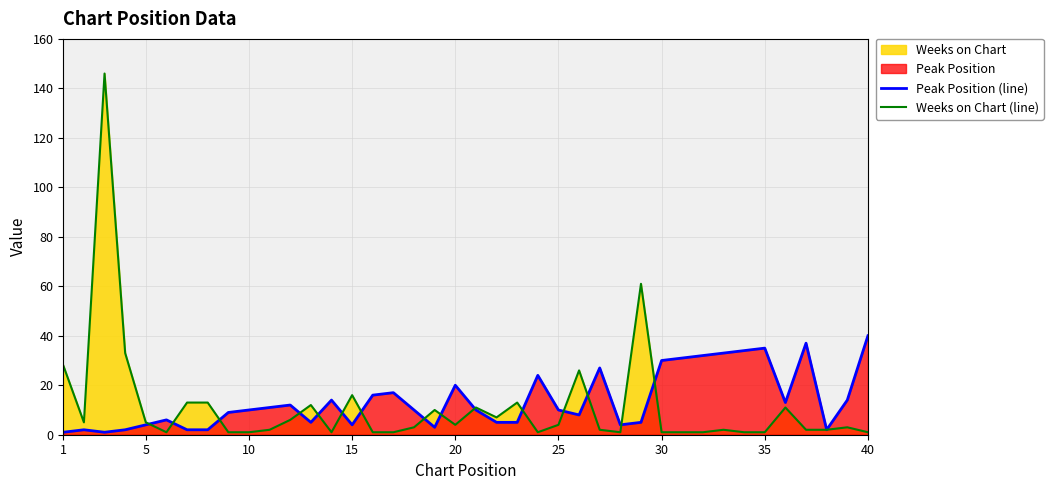

What is the greatest value displayed?

146